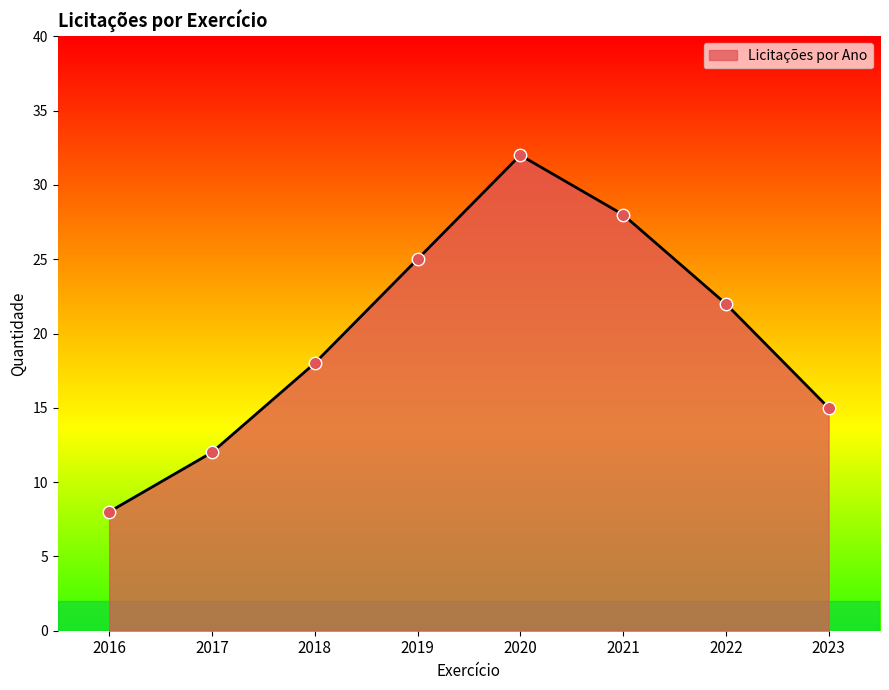

What is the change in value from 2017 to 2022?

+10